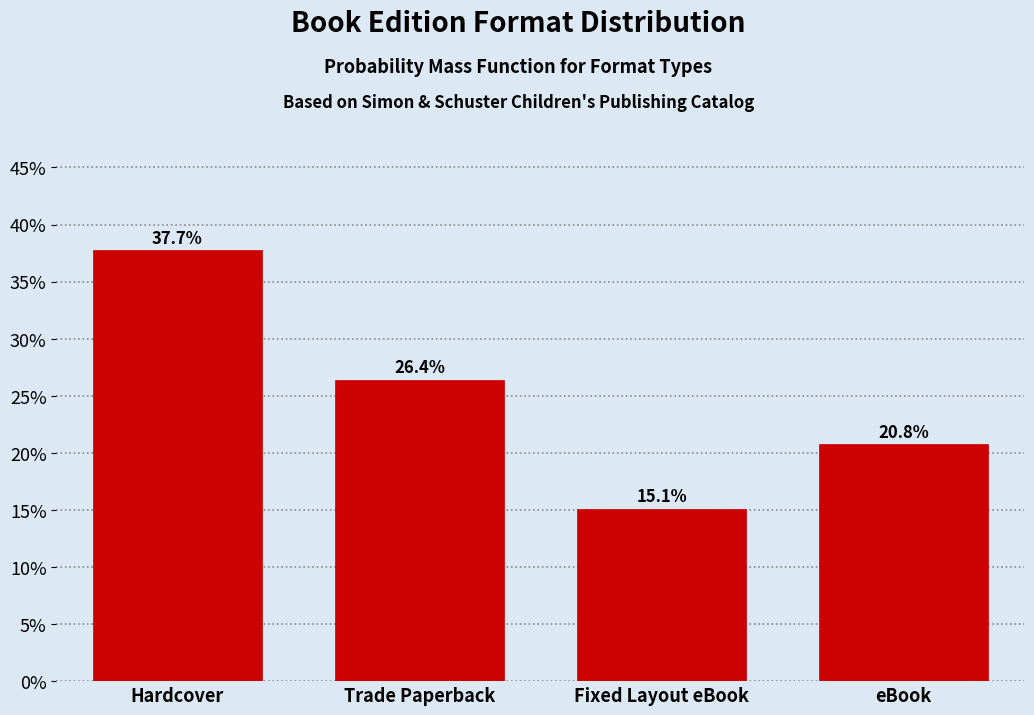

Reading left to right, list all the values displayed in this chart.

Hardcover=37.7	Trade Paperback=26.4	Fixed Layout eBook=15.1	eBook=20.8